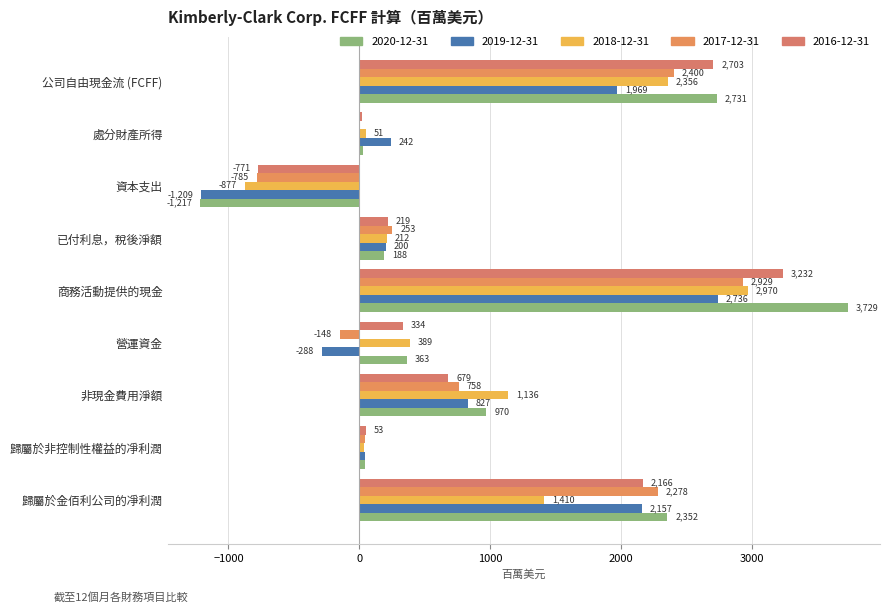

How many positive values does the 2017-12-31 series have?

7